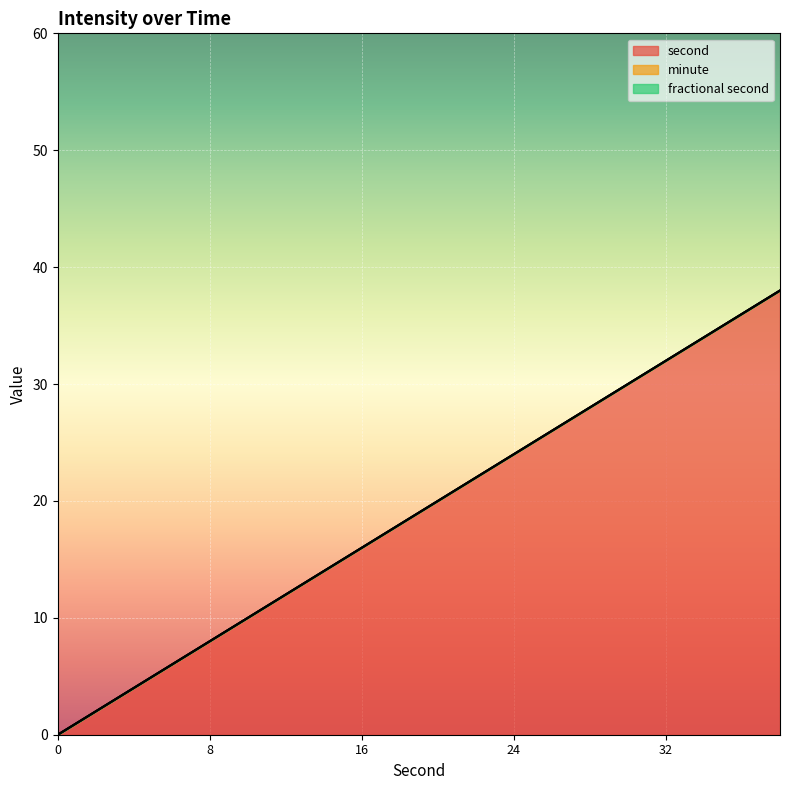

Which series has the largest total across all categories?

second